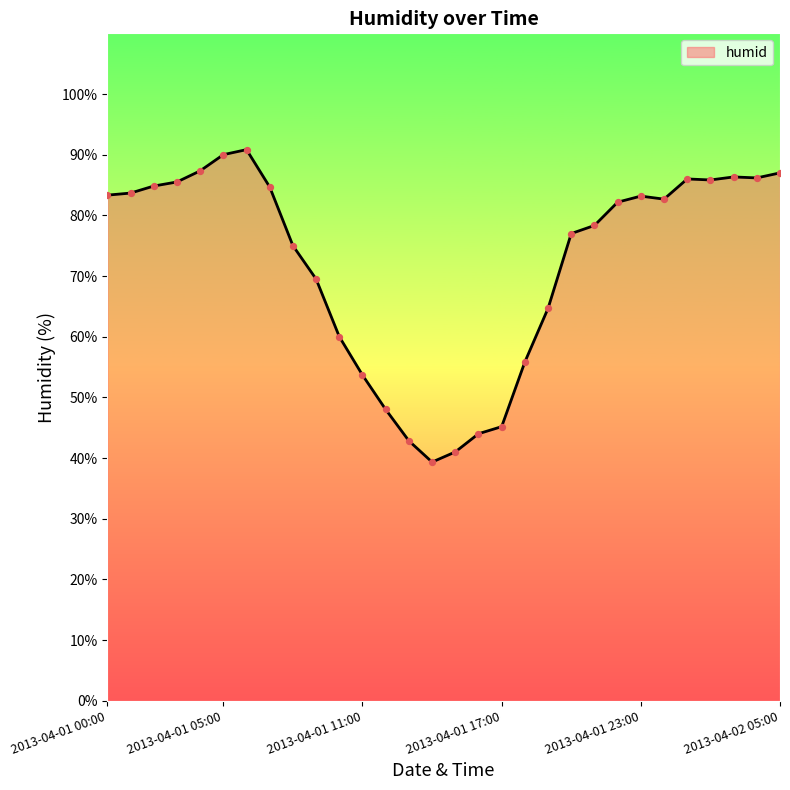

What is the maximum value shown in the chart?

90.8